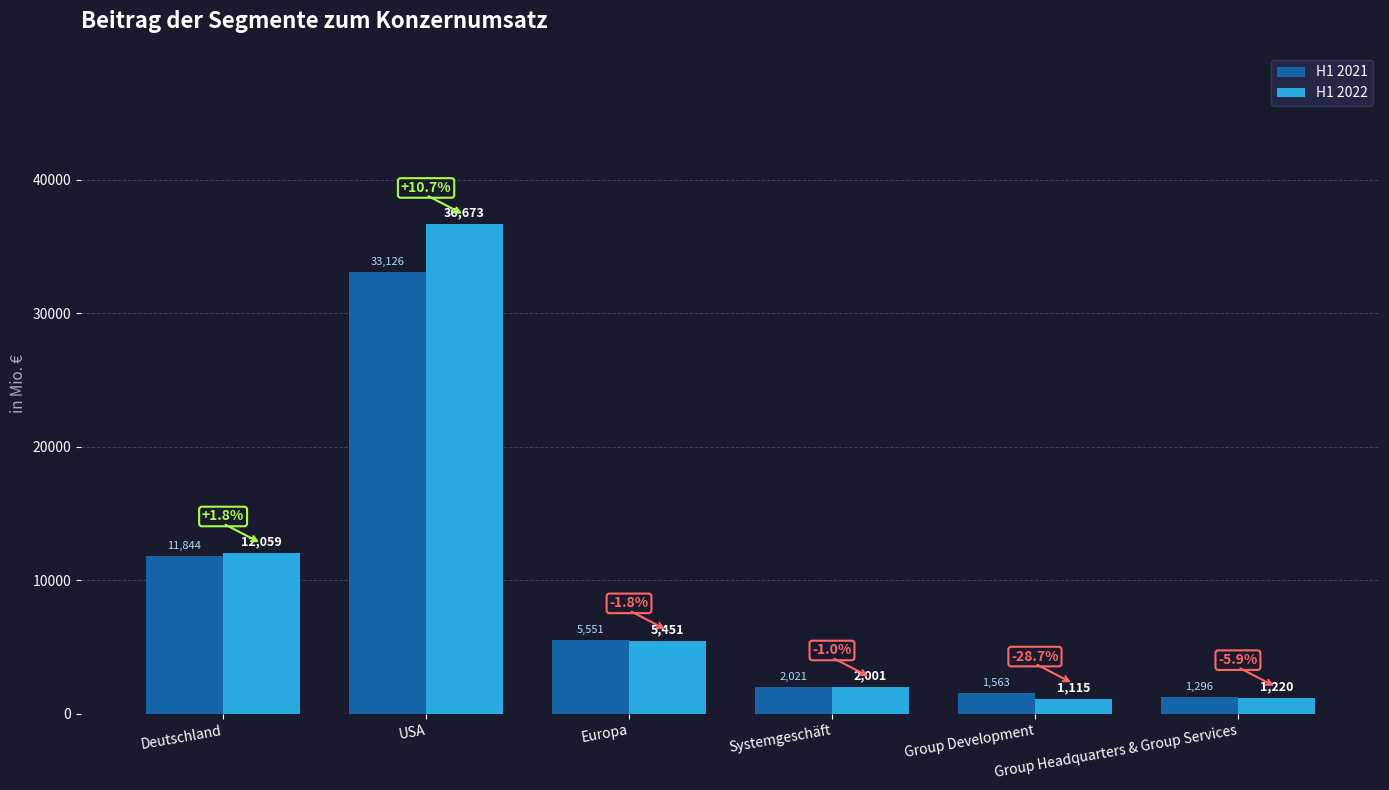

How many bars are there in total?

12